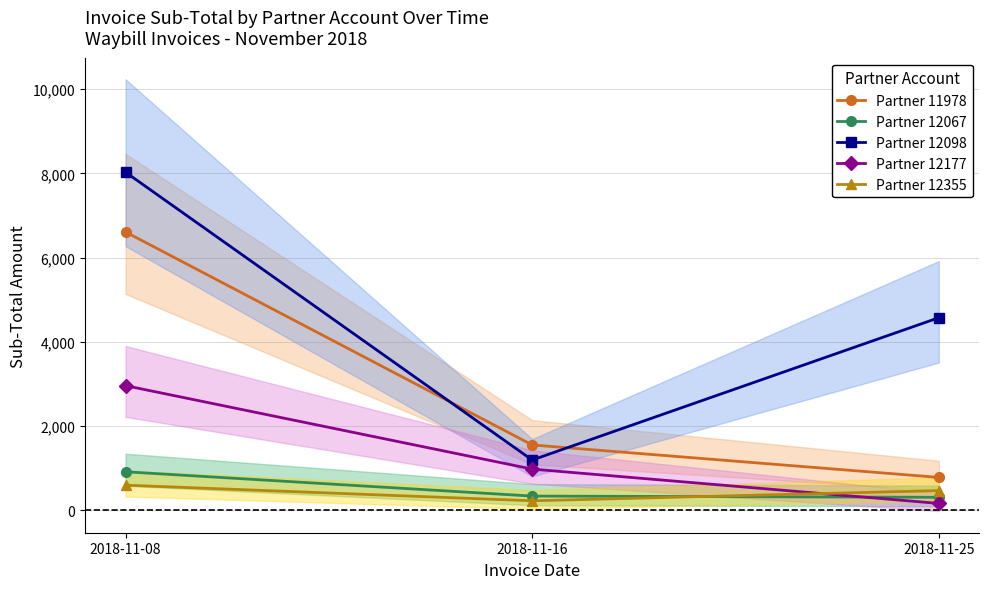

What is the average value of the Partner 11978 series?

2980.4